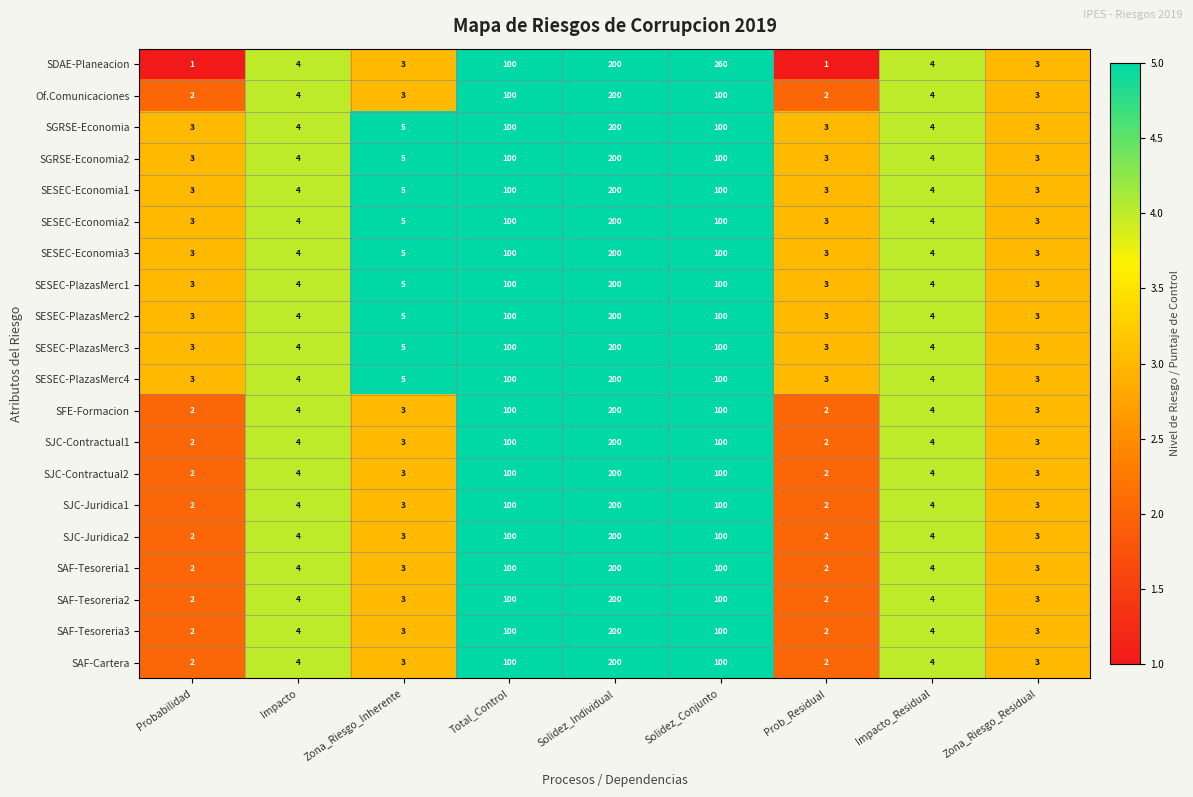

Read the SESEC-PlazasMerc3 value at Impacto_Residual, to the nearest 5.

5